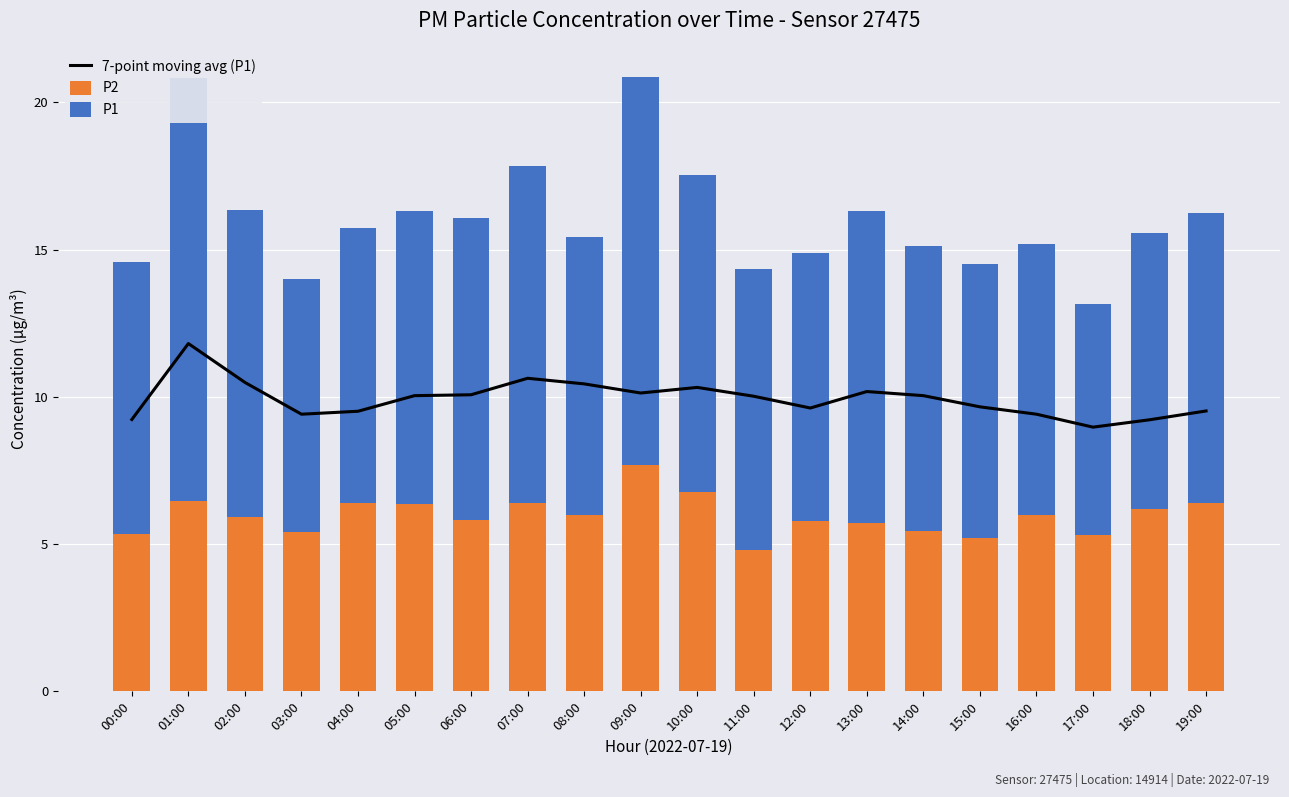

What is the label of the 5th bar from the right?

15:00